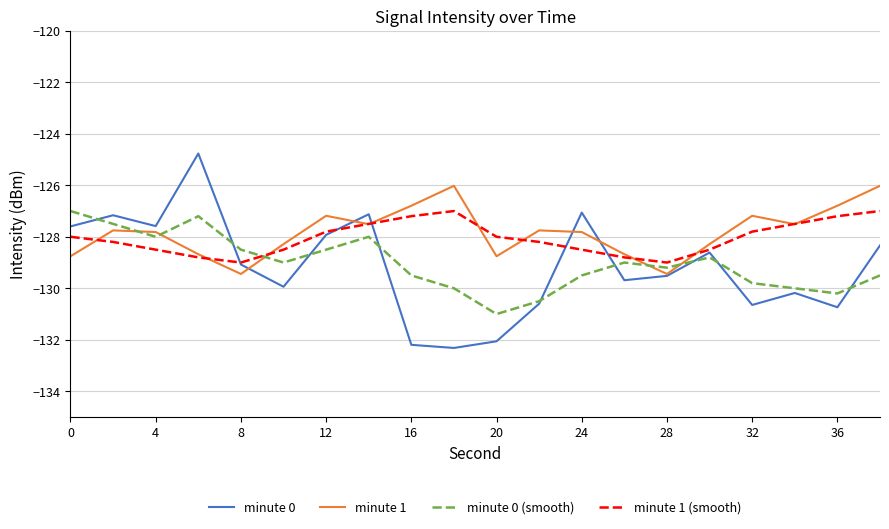

Which series has the widest spread of values?

minute 0